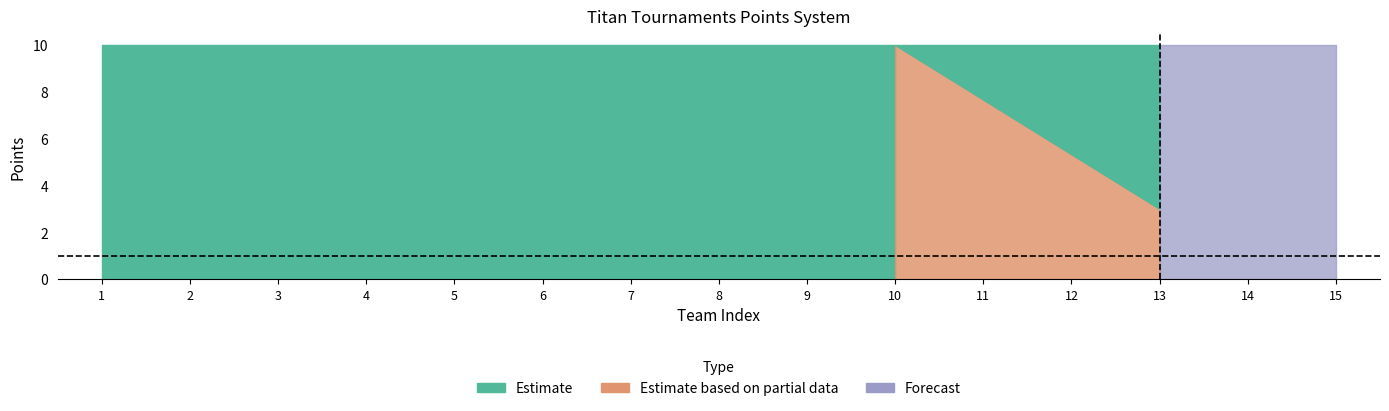

Is it true that Partic. equals 10 at 10?

True